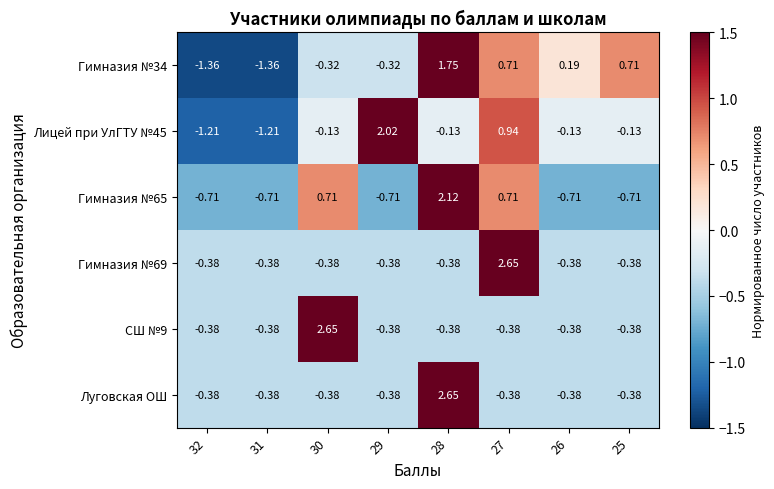

Is the value of Гимназия №65 at 25 greater than the value of Луговская ОШ at 31?

No